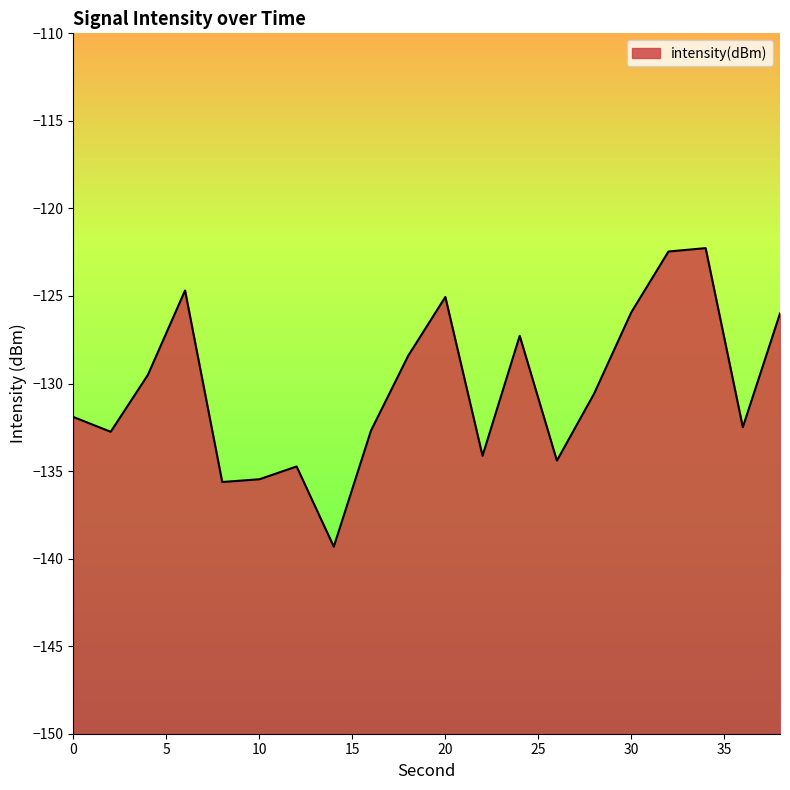

At which category does the chart reach its peak across all series?

34